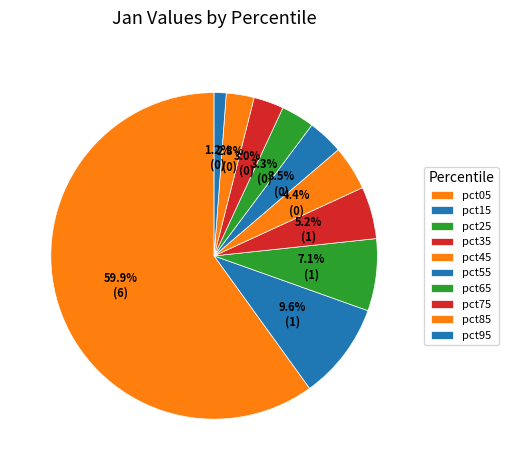

Count the number of slices in the pie.

10